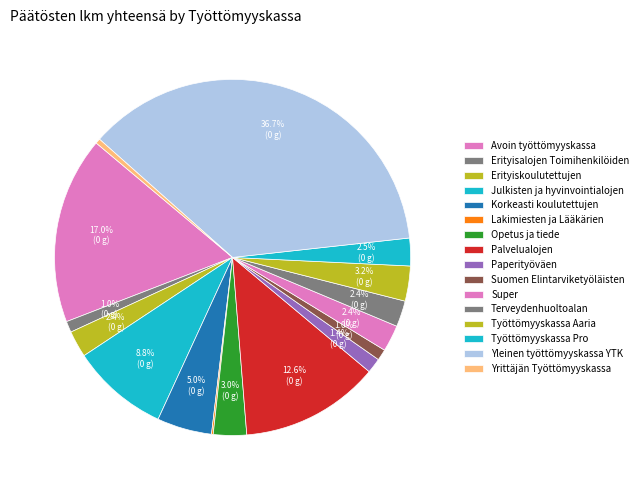

True or false: Terveydenhuoltoalan accounts for 16% of the total.

False